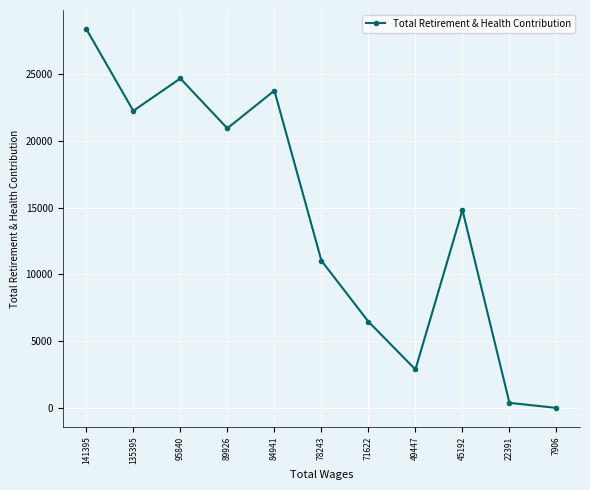

How many points are higher than both their immediate neighbors (excluding endpoints)?

3